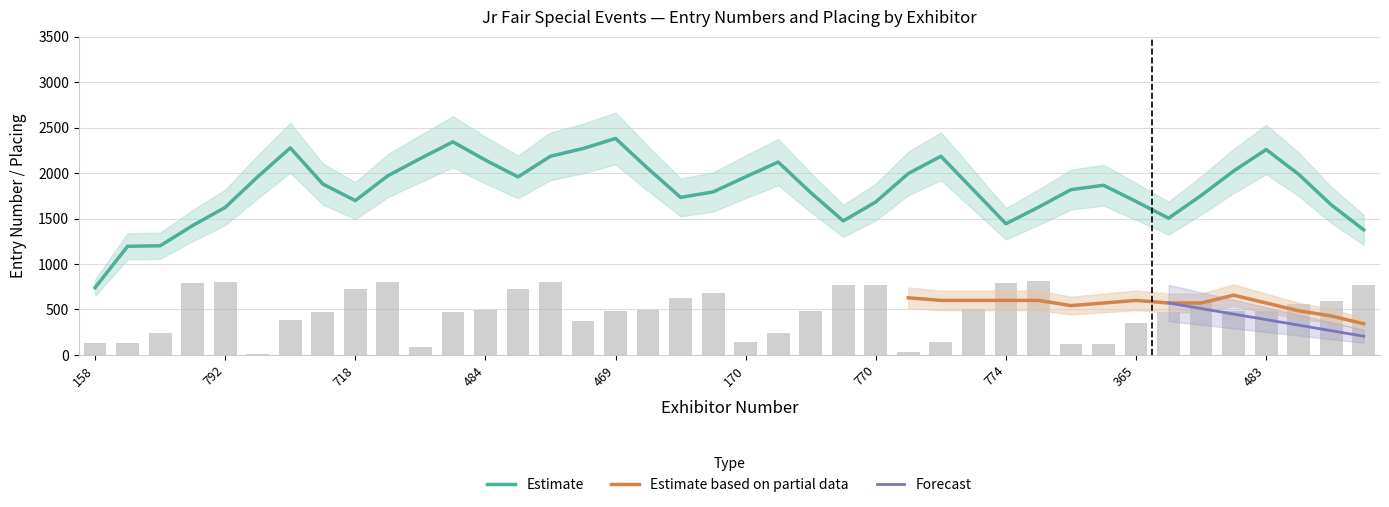

What is the sum of all values?

18961.8